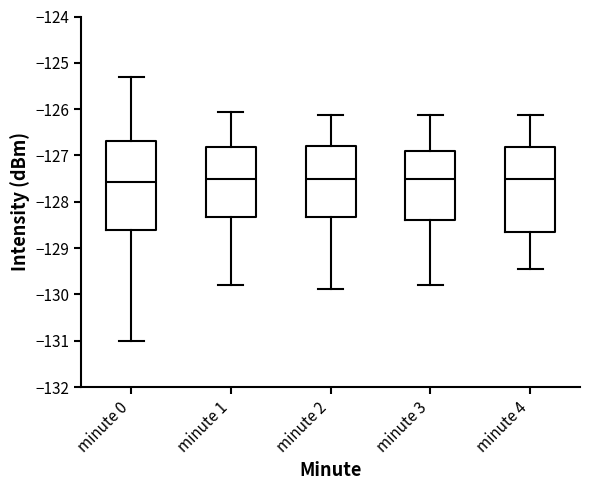

Reading left to right, transcribe this box plot: for each box, give where its median line is, the range the box spans, and where its two whiskers end, as read against the y-axis. The values are not printed on the chart, so give them approximately, as read against the axis.

minute 0: median -127.6, box -128.6 to -126.7, whiskers -131.0 to -125.3
minute 1: median -127.5, box -128.3 to -126.8, whiskers -129.8 to -126.1
minute 2: median -127.5, box -128.3 to -126.8, whiskers -129.9 to -126.1
minute 3: median -127.5, box -128.4 to -126.9, whiskers -129.8 to -126.1
minute 4: median -127.5, box -128.7 to -126.8, whiskers -129.5 to -126.1